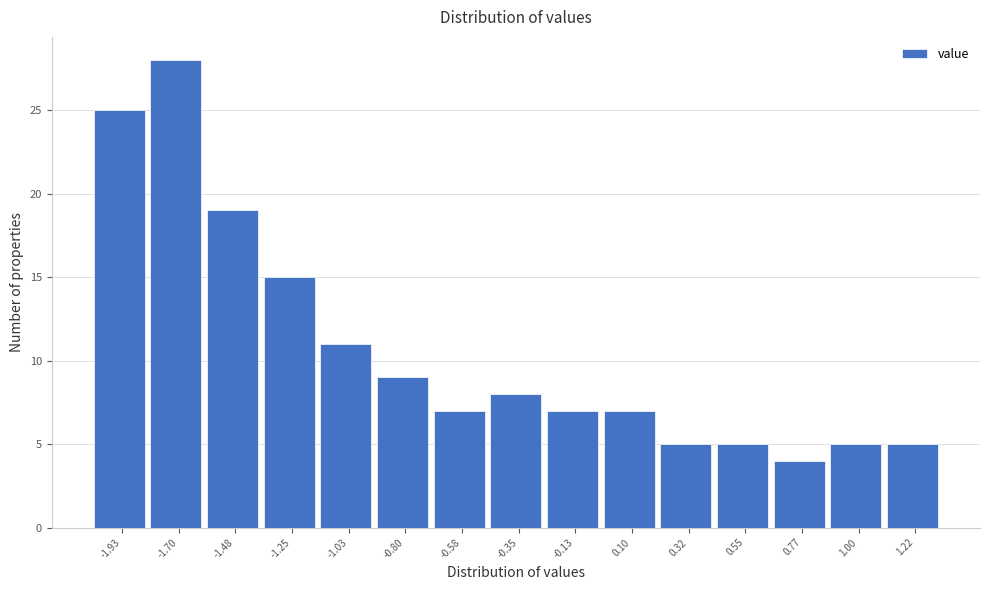

Reading left to right, what are all the values shown in this chart?

25	28	19	15	11	9	7	8	7	7	5	5	4	5	5